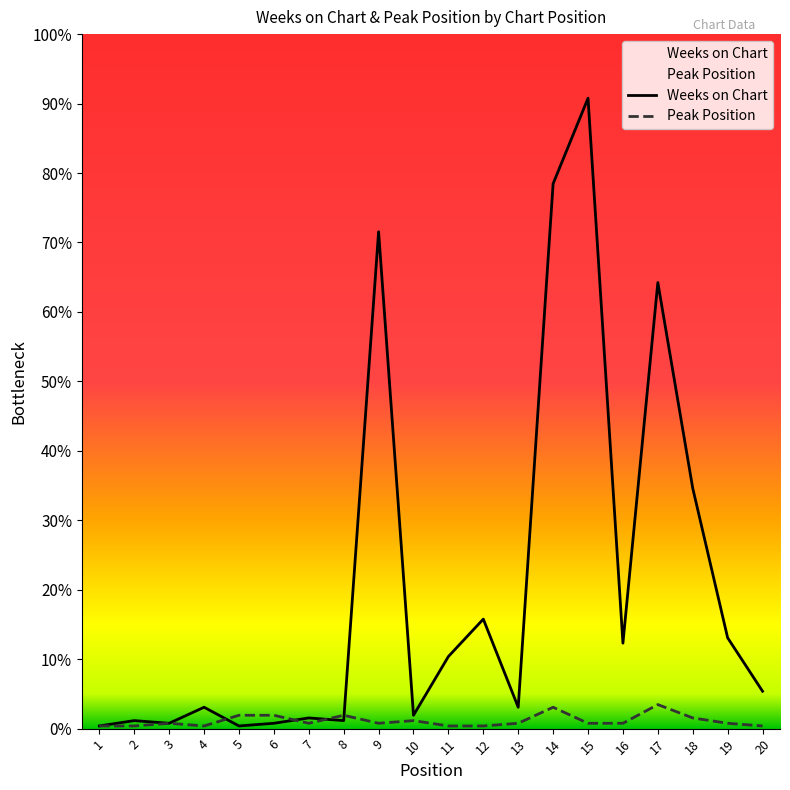

Between 5 and 19, which series saw the biggest shift?

Weeks on Chart